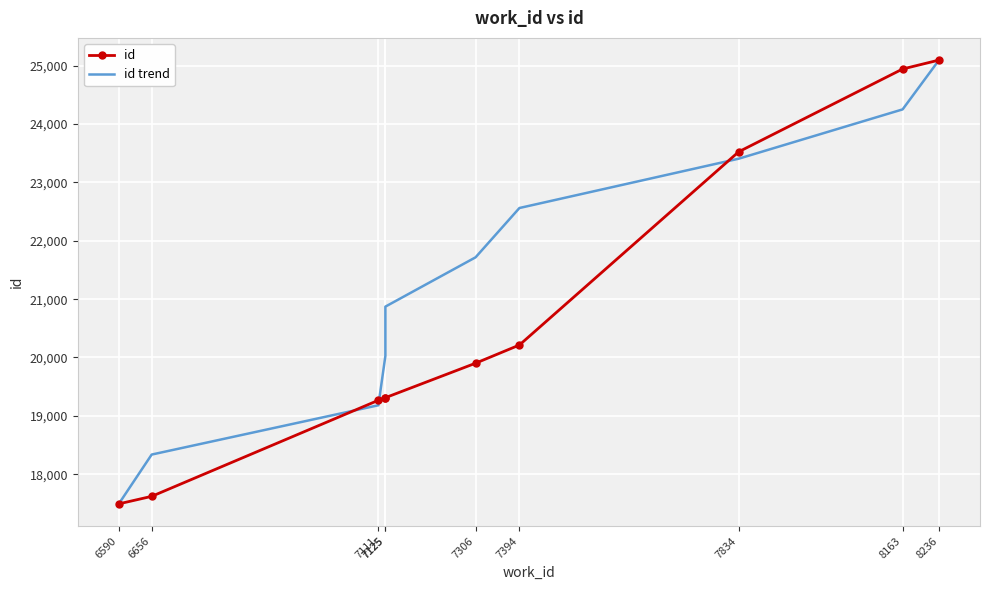

At which category does the chart reach its peak across all series?

8236